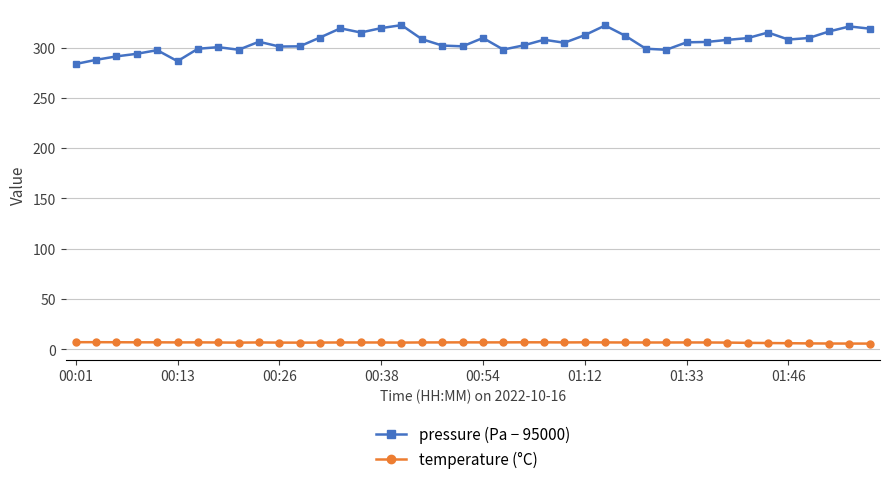

Which series has the largest total across all categories?

pressure (Pa − 95000)